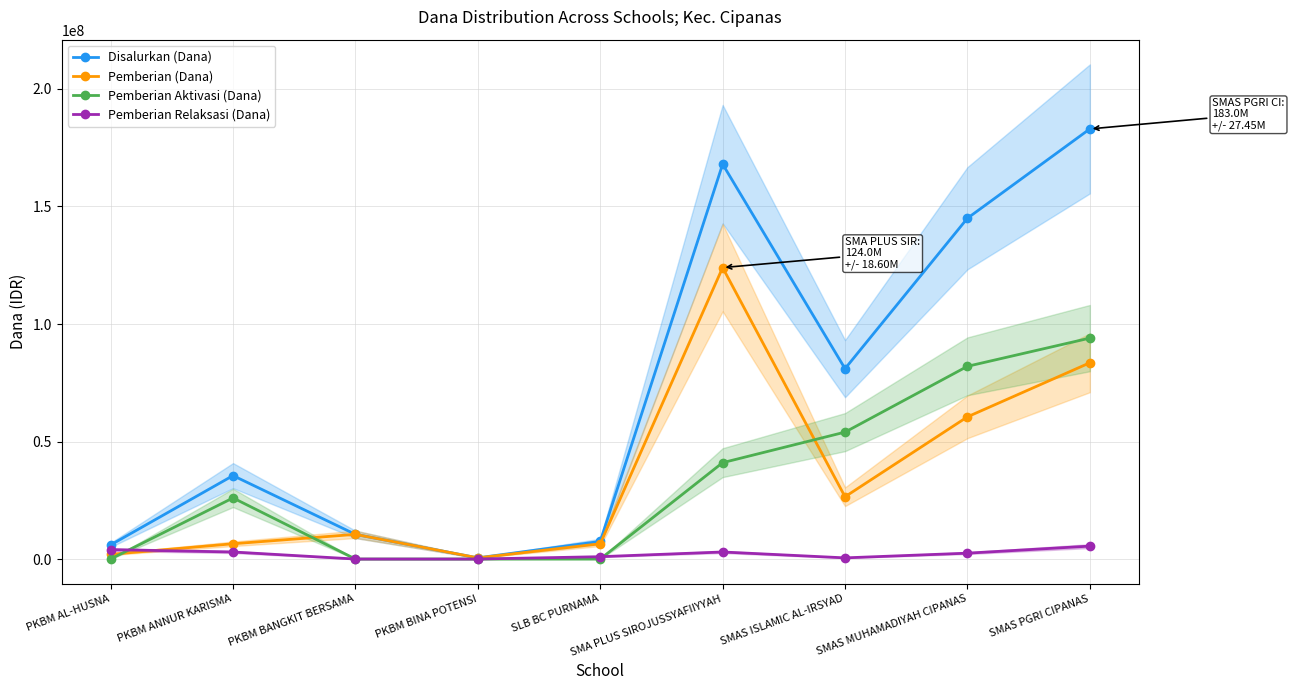

Which category has the lowest value in the Disalurkan (Dana) series?

PKBM BINA POTENSI